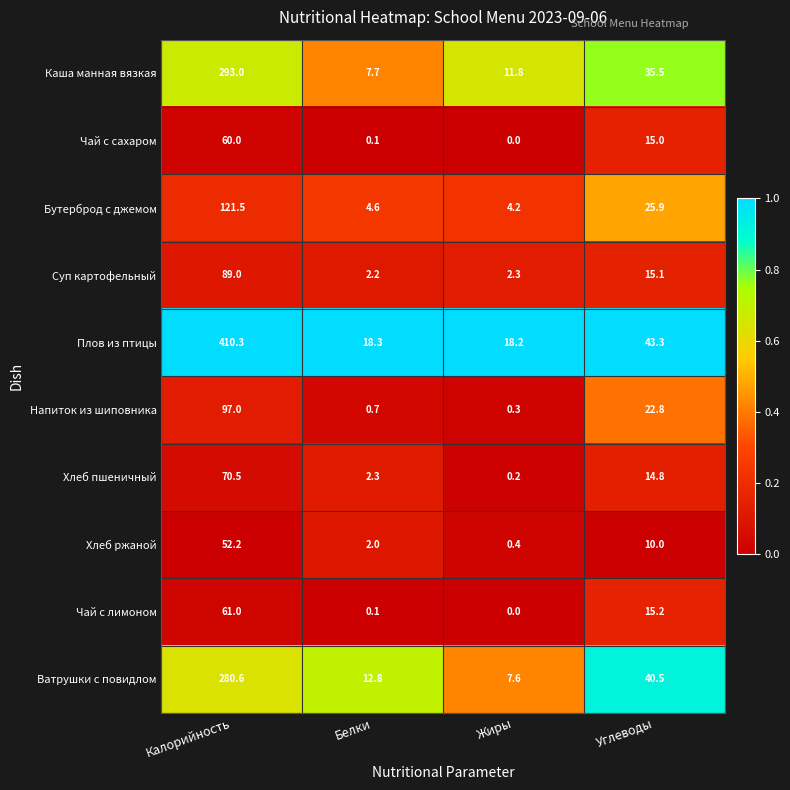

List the series in order of their peak value, lowest first.

Хлеб ржаной, Чай с сахаром, Чай с лимоном, Хлеб пшеничный, Суп картофельный, Напиток из шиповника, Бутерброд с джемом, Ватрушки с повидлом, Каша манная вязкая, Плов из птицы